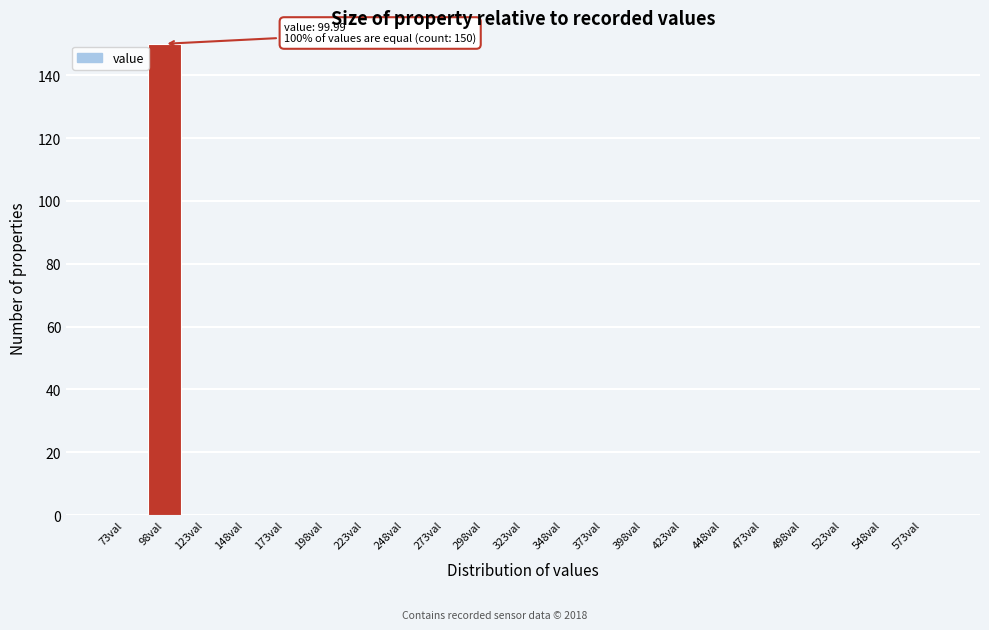

Reading left to right, list all the values displayed in this chart.

73val=0	98val=150	123val=0	148val=0	173val=0	198val=0	223val=0	248val=0	273val=0	298val=0	323val=0	348val=0	373val=0	398val=0	423val=0	448val=0	473val=0	498val=0	523val=0	548val=0	573val=0